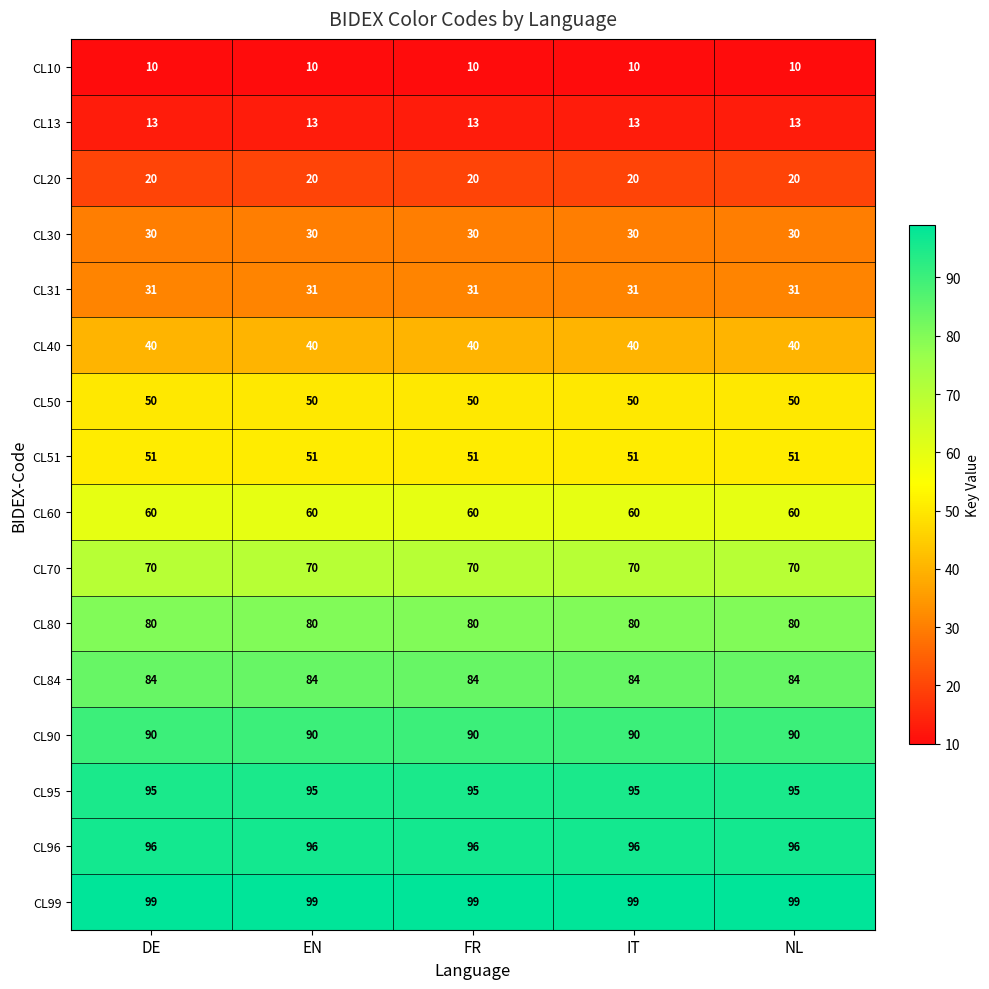

What is the minimum value shown in the chart?

10